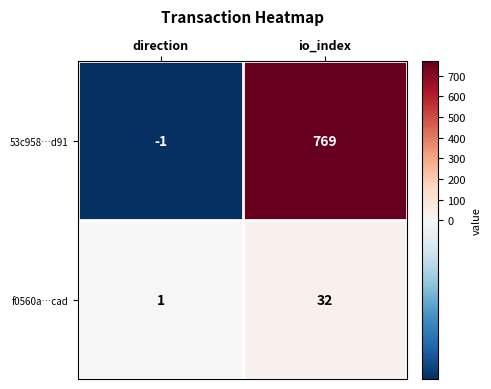

What is the difference between the f0560a…cad values at io_index and direction?

31